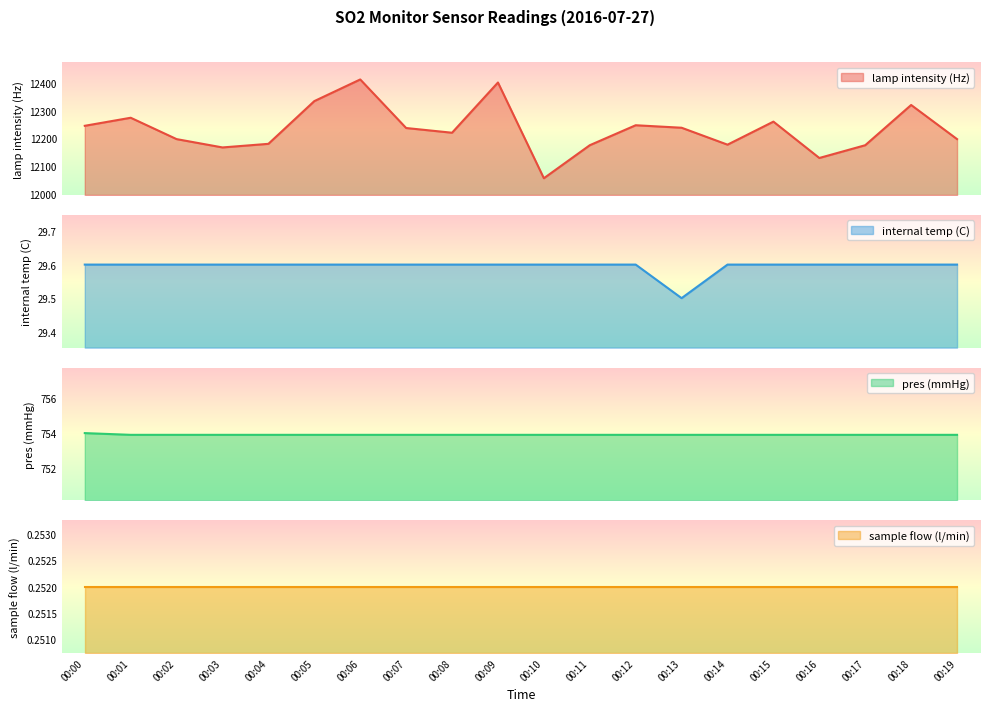

What is the maximum value for lamp intensity (Hz)?

12412